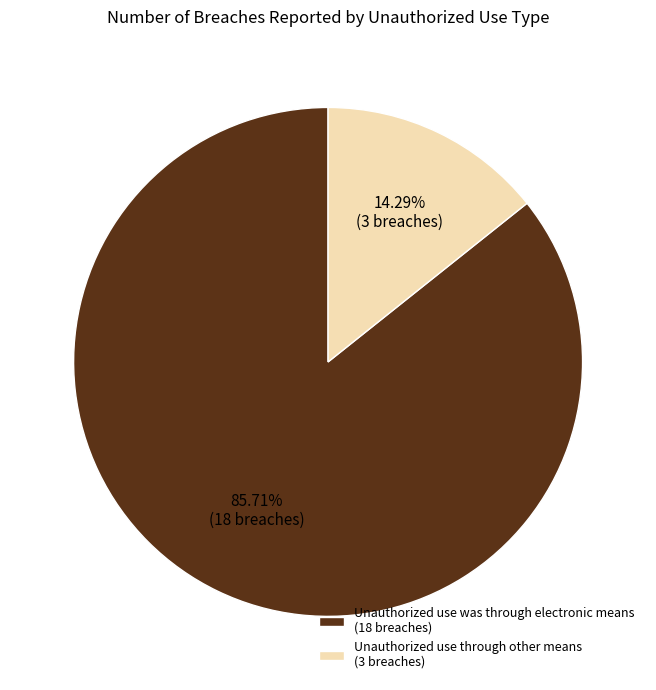

Between Unauthorized use through other means (3 breaches) and Unauthorized use was through electronic means (18 breaches), which is larger?

Unauthorized use was through electronic means (18 breaches)